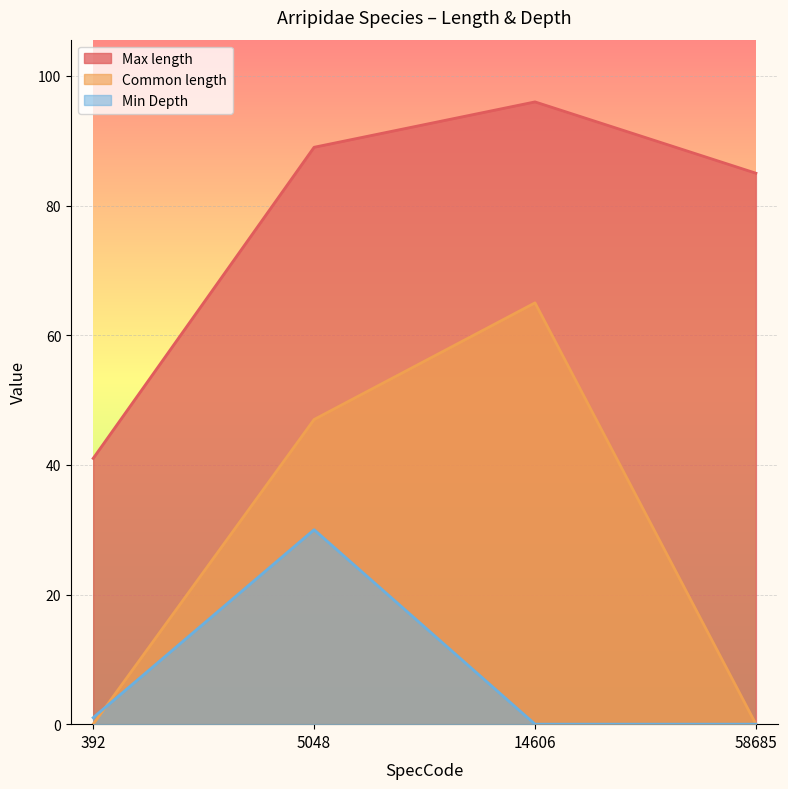

How many data points in Max length are above 89?

1